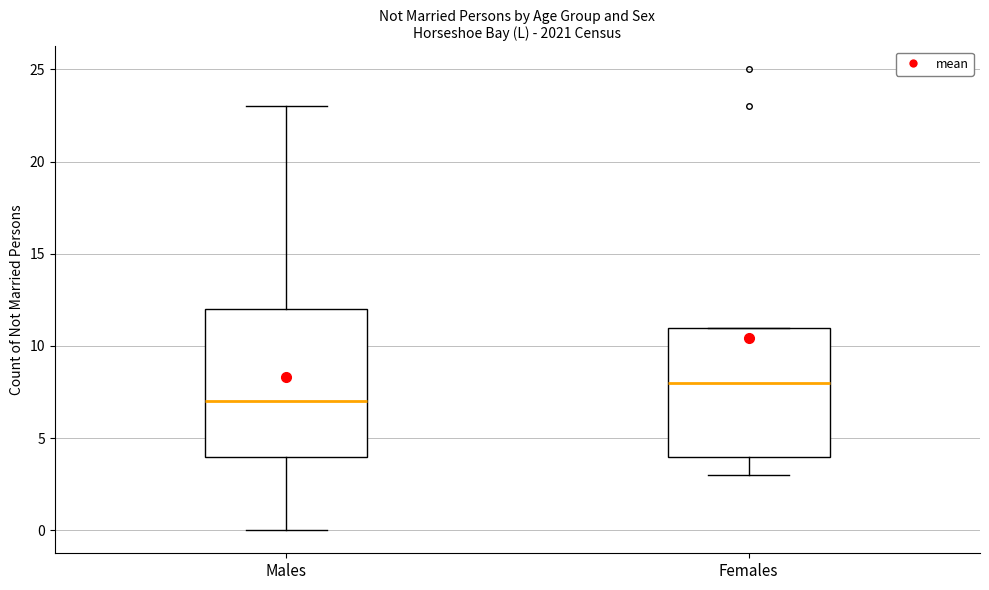

Comparing the boxes themselves (not the whiskers), which one is the tallest?

Males